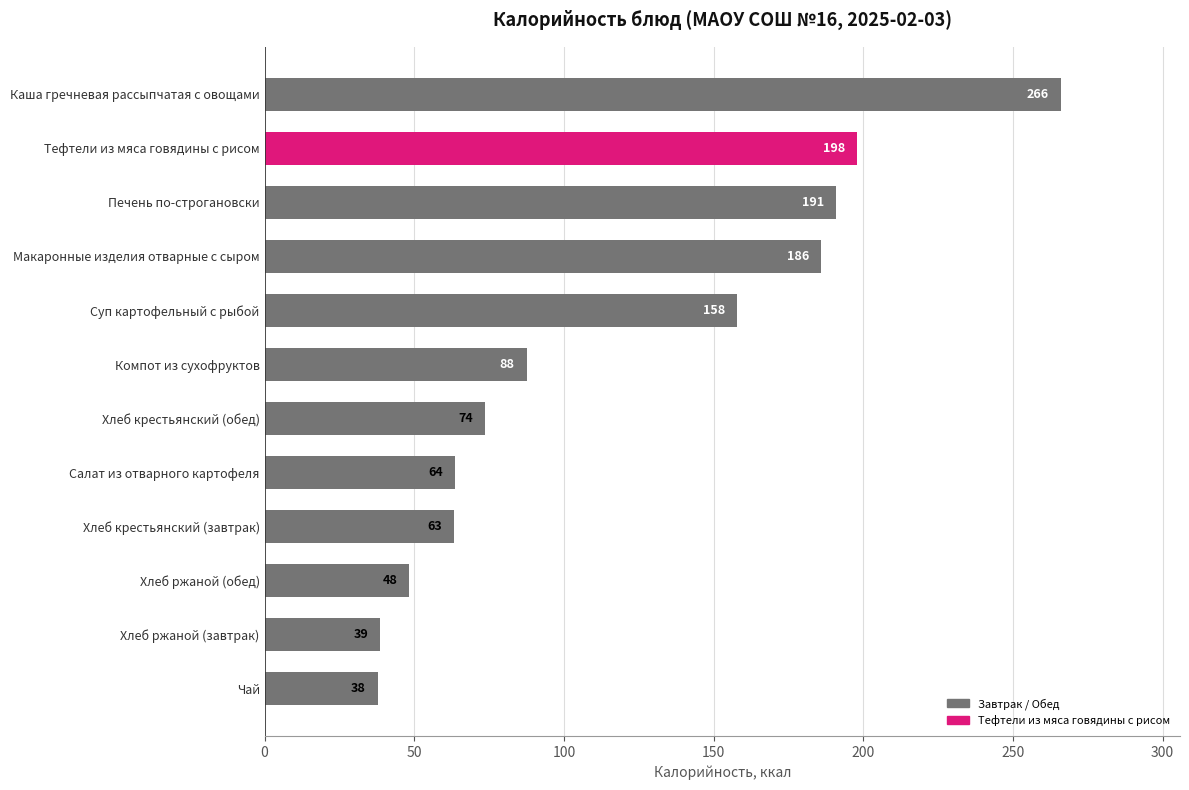

Are the bars horizontal?

Yes